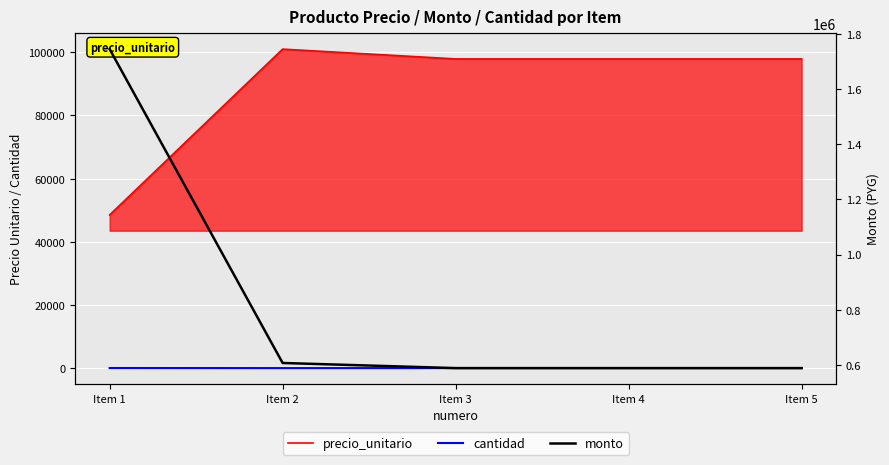

True or false: monto has a value of 228368 at Item 5.

False